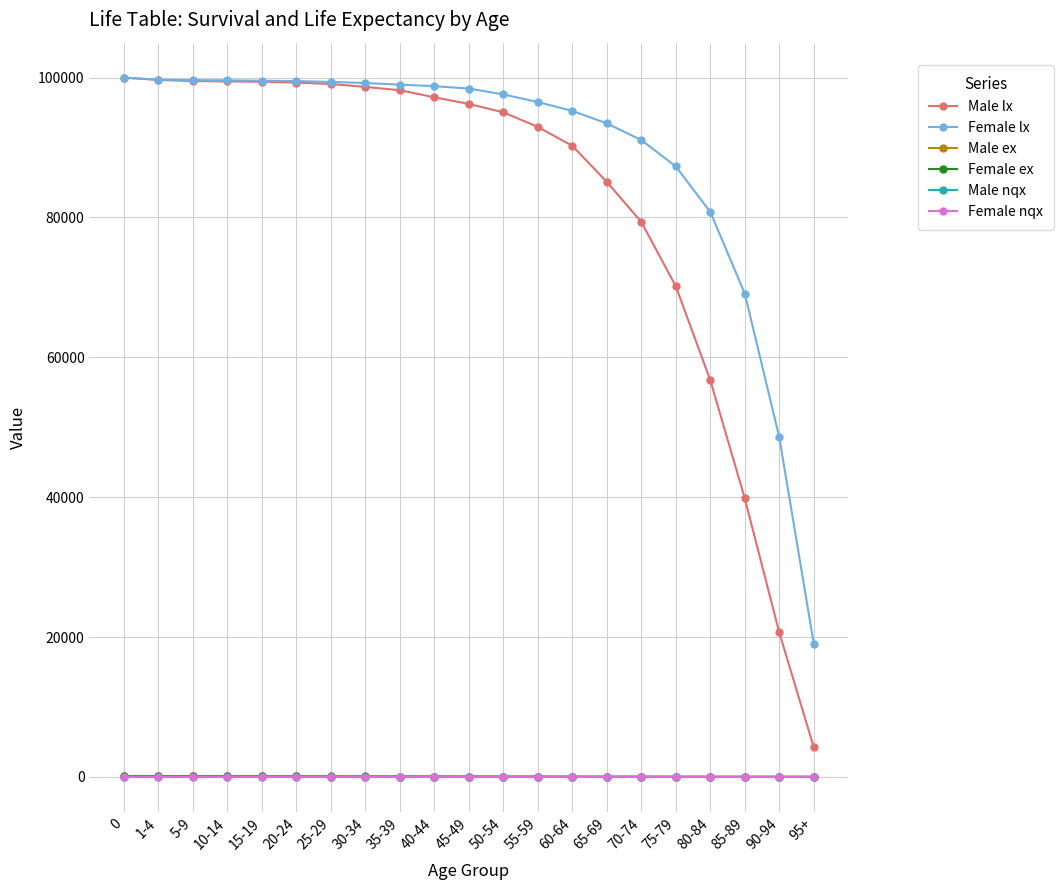

What is the minimum value for Female lx?

19048.0